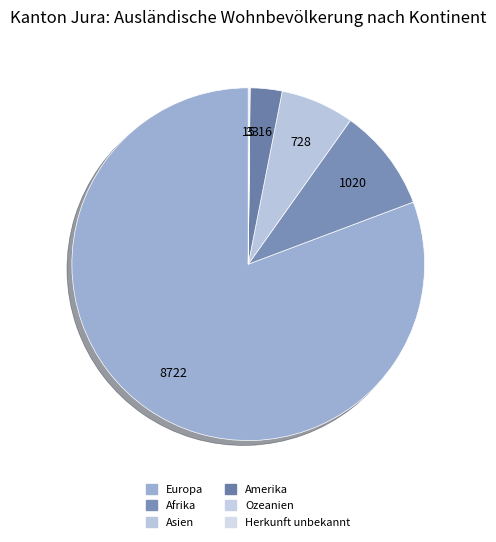

Which has a higher value, Herkunft unbekannt or Ozeanien?

Herkunft unbekannt